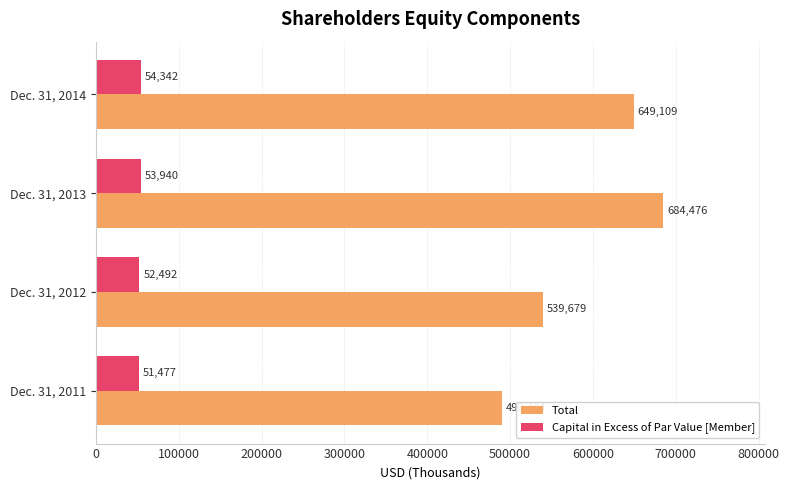

Where is Total nearest to the value 587440?

Dec. 31, 2012